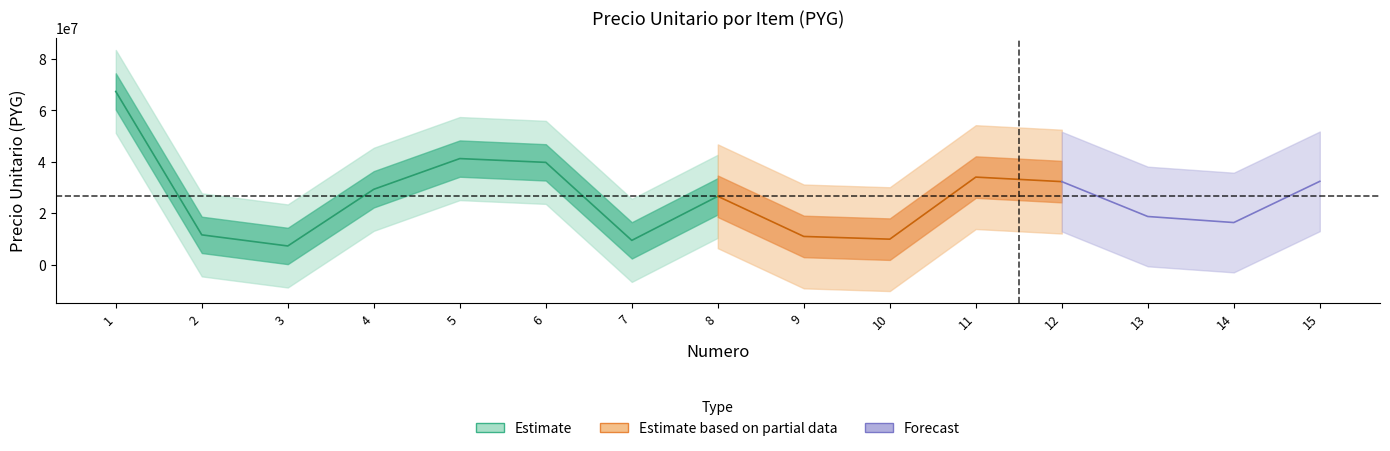

In precio_unitario, how many points are higher than both neighbors (excluding endpoints)?

3